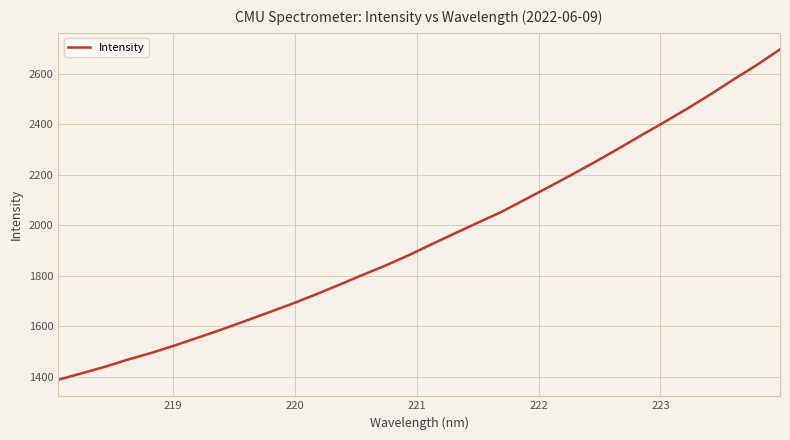

What is the maximum value shown in the chart?

2696.9